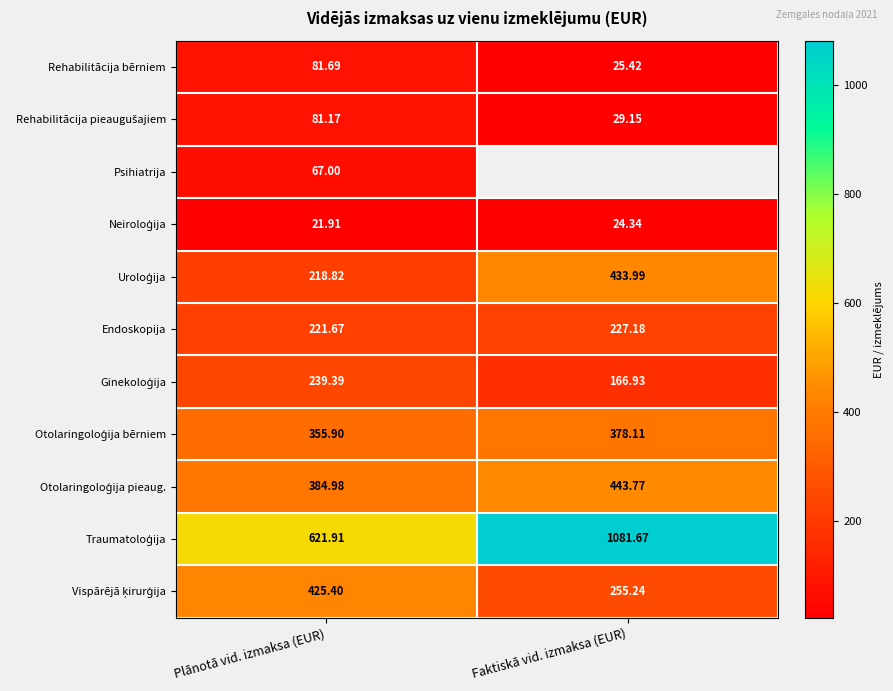

What is the difference between the highest and lowest values at Faktiskā vid. izmaksa (EUR)?

1057.3